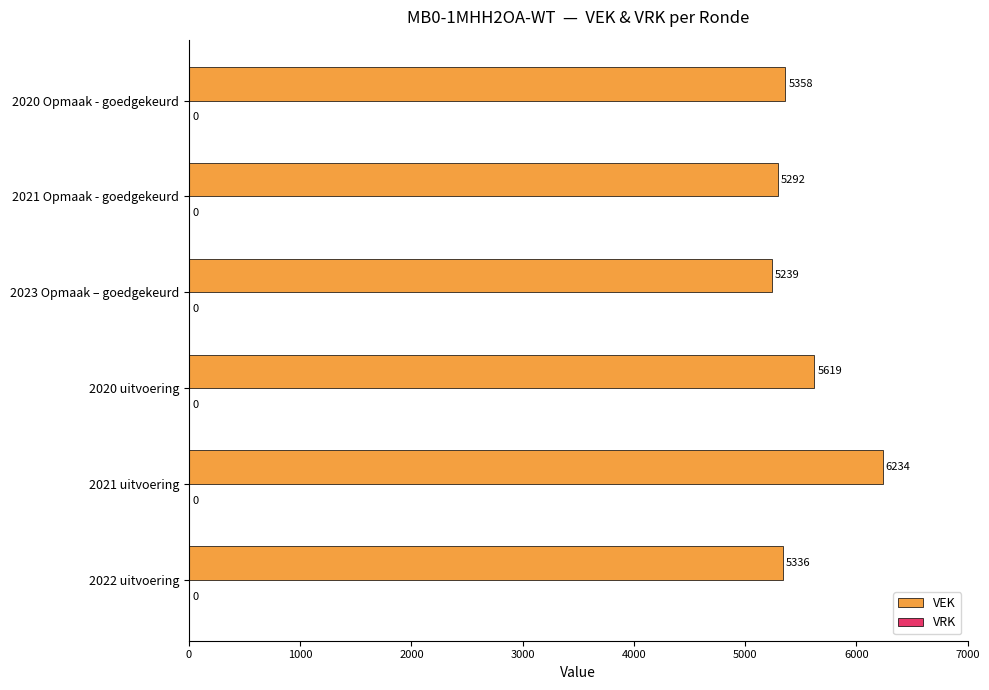

Are the bars grouped side by side (vs. stacked)?

No